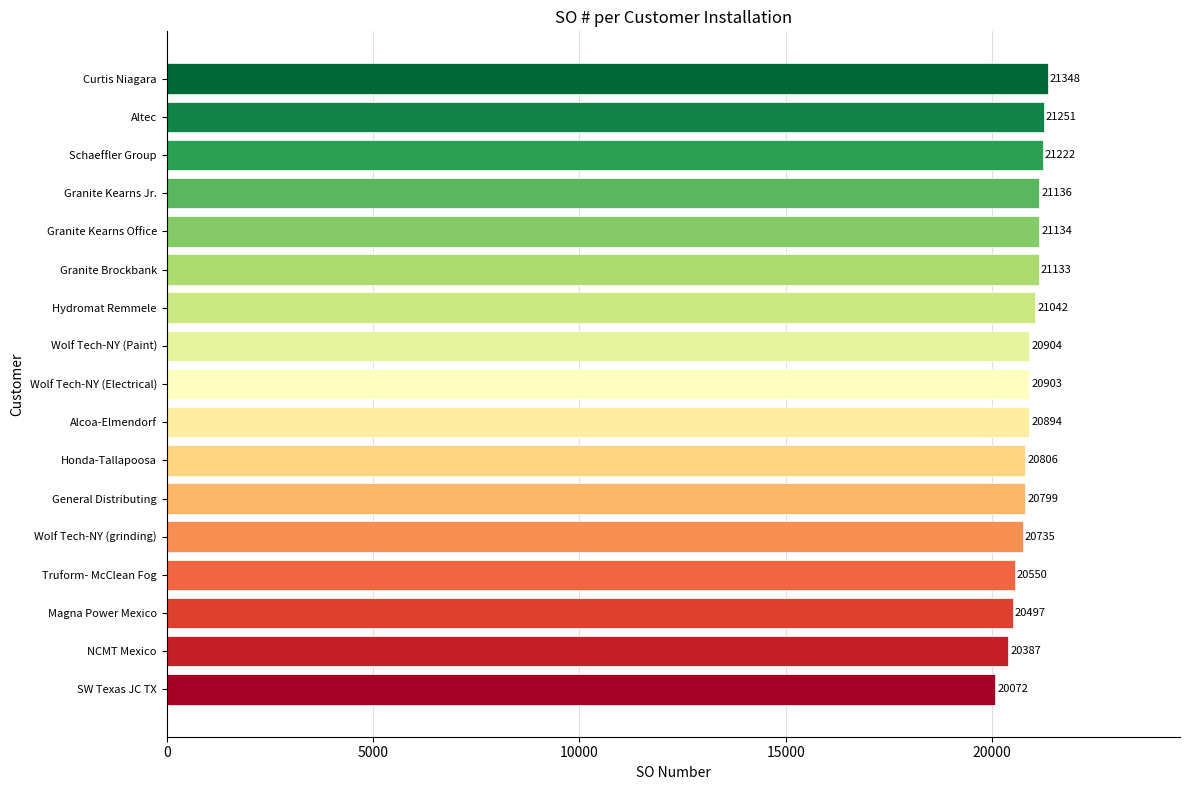

How many bars are there in total?

17